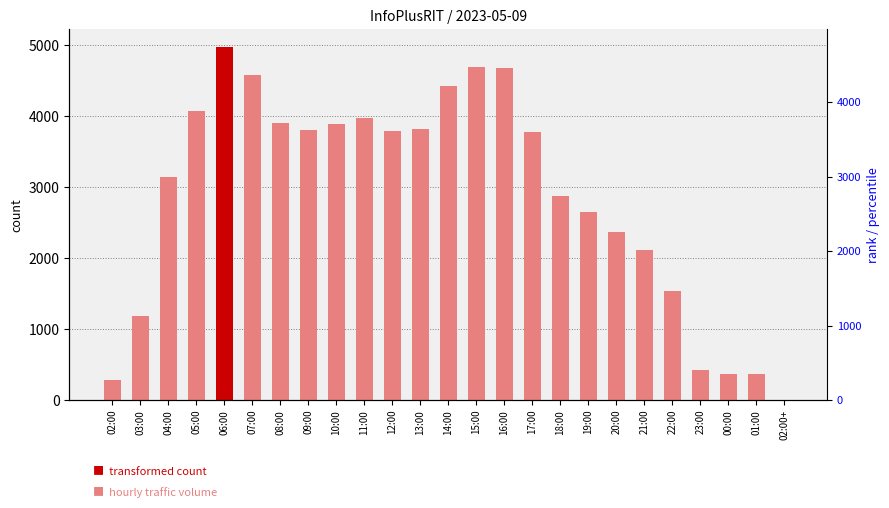

Reading left to right, list all the values displayed in this chart.

02:00=281	03:00=1192	04:00=3143	05:00=4079	06:00=4978	07:00=4580	08:00=3904	09:00=3807	10:00=3893	11:00=3984	12:00=3794	13:00=3816	14:00=4430	15:00=4694	16:00=4682	17:00=3784	18:00=2884	19:00=2647	20:00=2367	21:00=2119	22:00=1542	23:00=422	00:00=369	01:00=371	02:00+=1